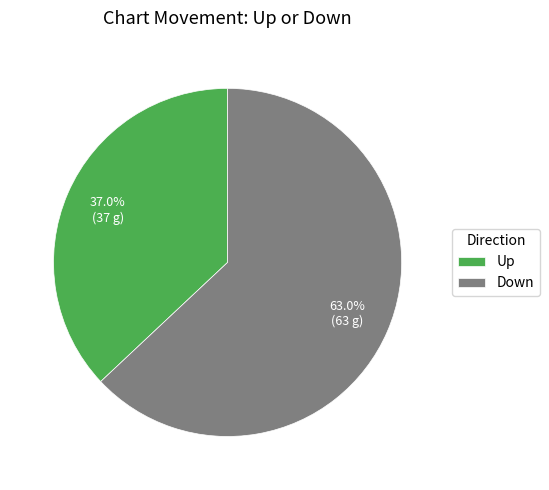

How many segments does this pie chart have?

2